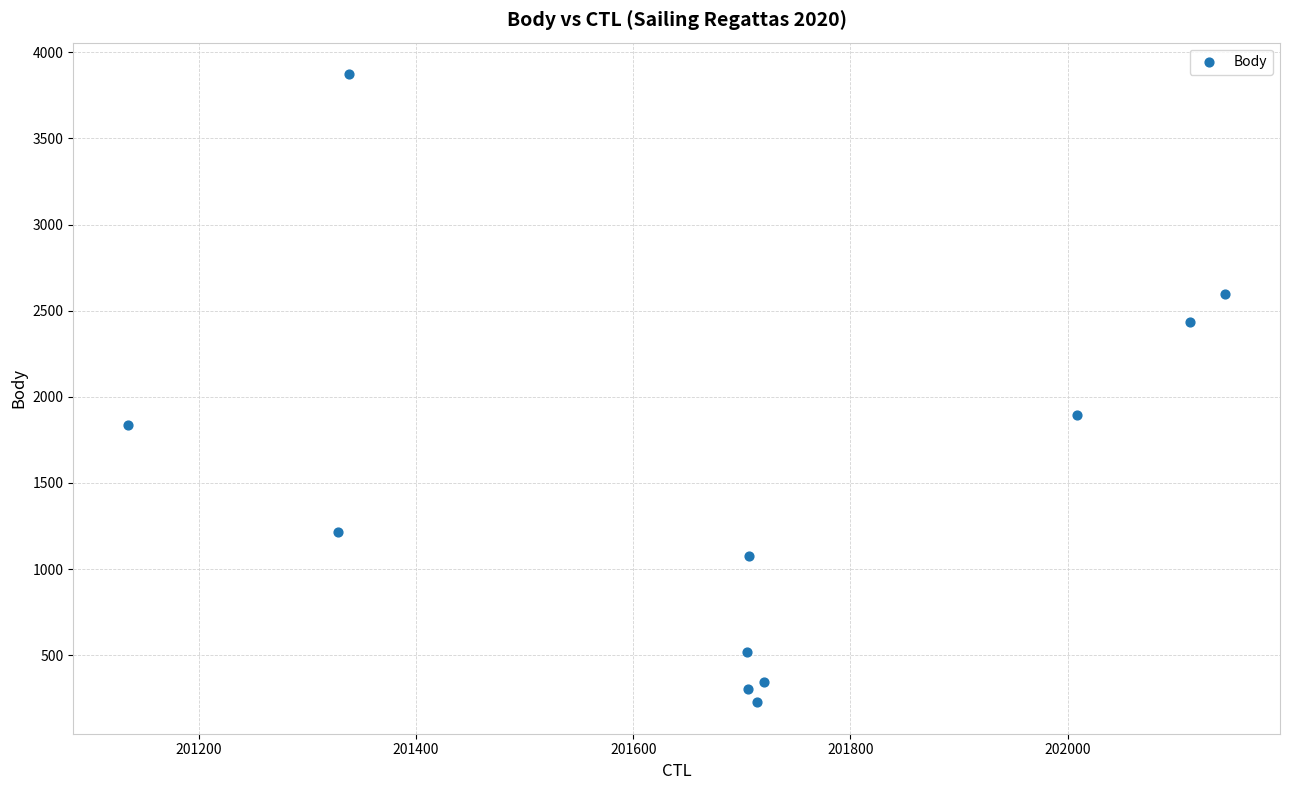

What is the average Y value?

1484